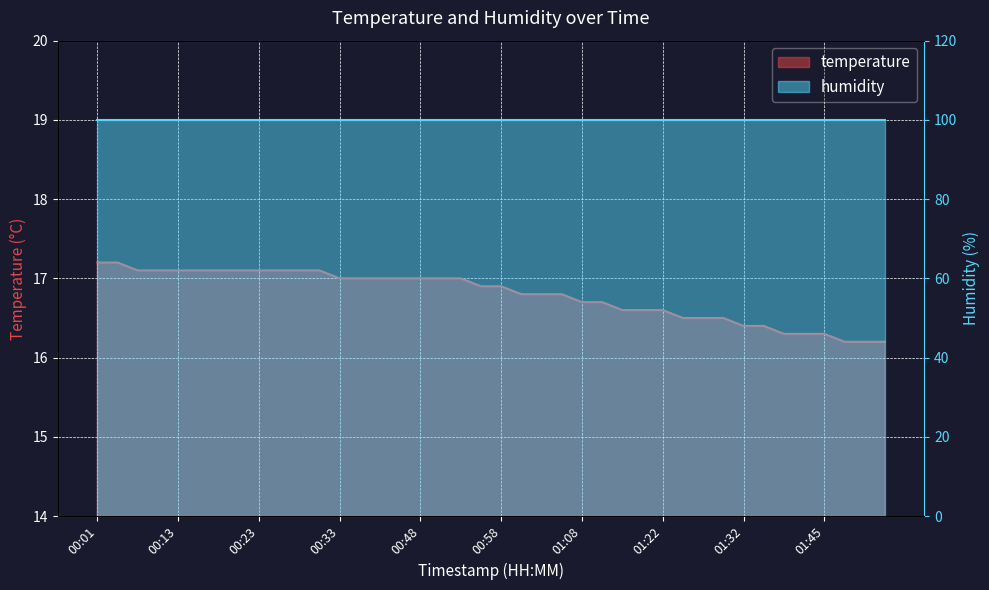

The value at 01:45 is 16.3. True or false?

True